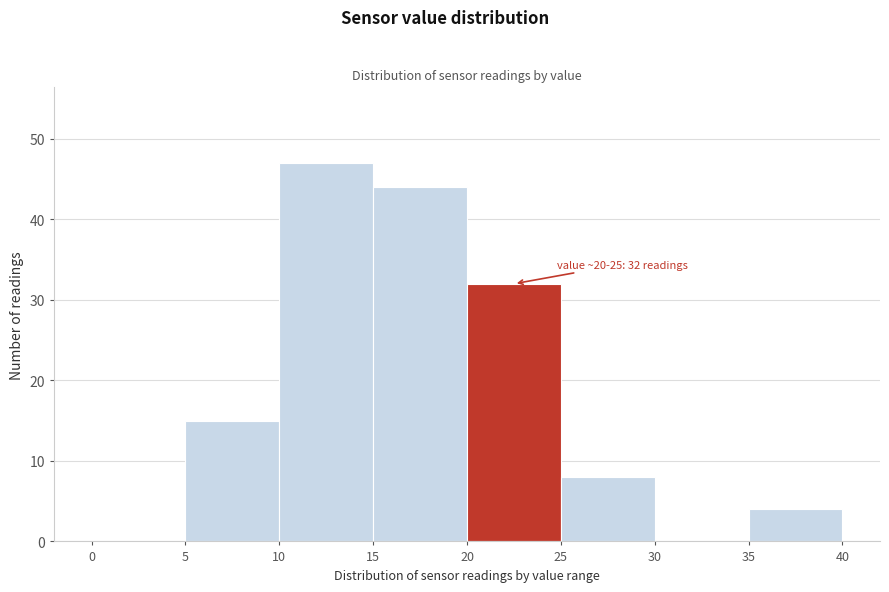

Over which range of the x-axis is the bar tallest?

10 to 15